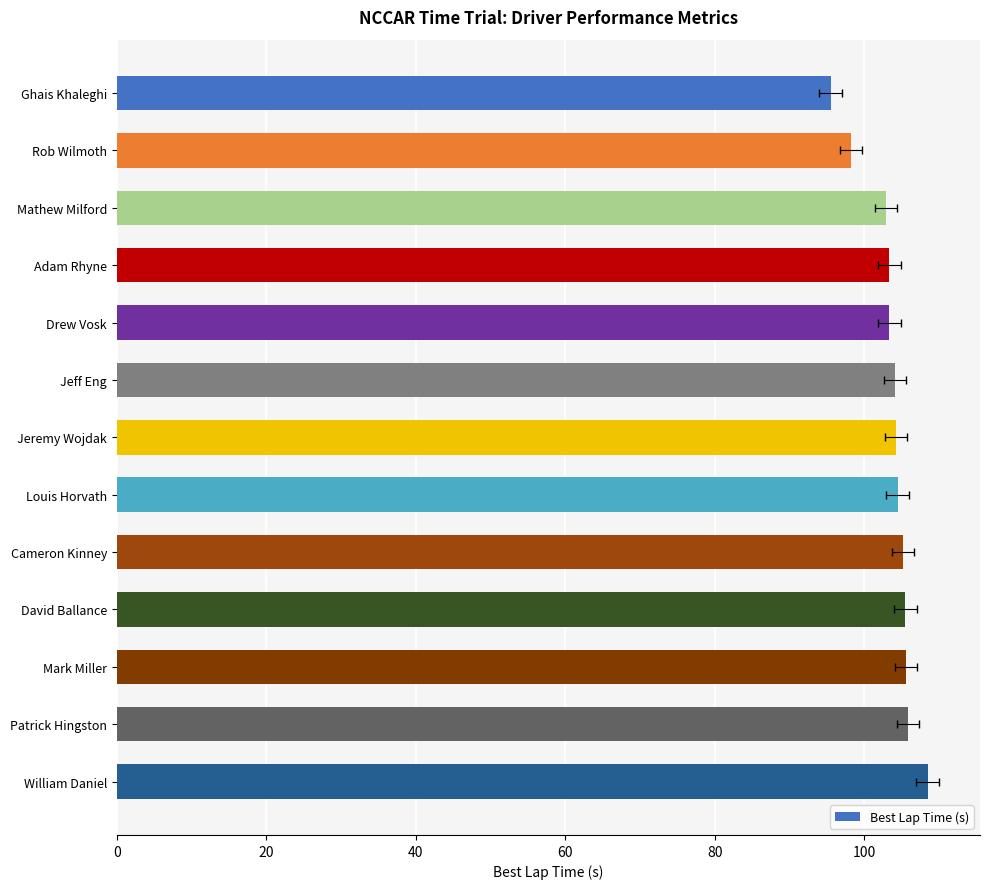

The chart shows a value of 183.6 at Mathew Milford. True or false?

False